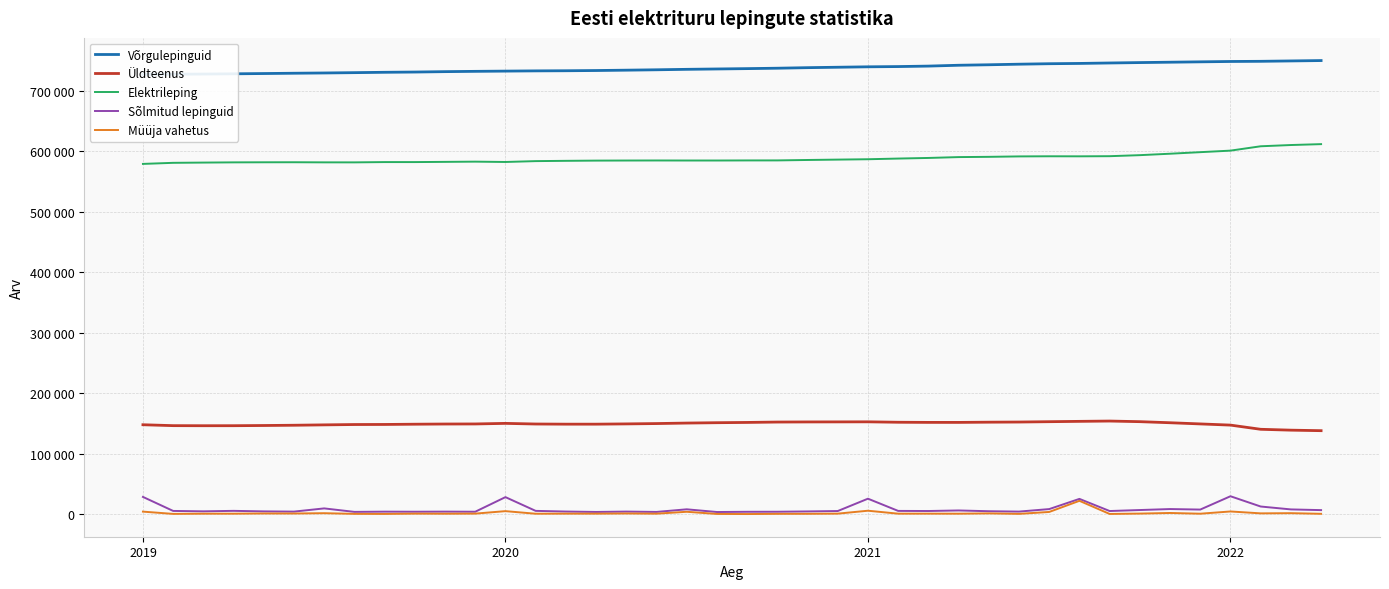

Reading left to right, what are all the values shown in this chart?

Võrgulepinguid: 727506	727795	728076	728475	728930	729429	729863	730399	730989	731409	732063	732557	732949	733330	733543	733917	734495	735133	735890	736485	737061	737740	738639	739349	740052	740462	741238	742632	743436	744386	745166	745642	746386	747063	747666	748281	748867	749145	749776	750390
Üldteenus: 148039	146549	146420	146459	146783	147214	147836	148397	148512	148927	149235	149356	150303	149258	148998	149000	149441	149998	150821	151417	151852	152497	152683	152768	152871	152156	151924	151905	152279	152524	153089	153642	154155	153132	151356	149399	147450	140523	139085	138229
Elektrileping: 579467	581246	581656	582016	582147	582215	582027	582002	582477	582482	582828	583201	582646	584072	584545	584917	585054	585135	585069	585068	585209	585243	585956	586581	587181	588306	589314	590727	591157	591862	592077	592000	592231	593931	596310	598882	601417	608622	610691	612161
Sõlmitud lepinguid: 28680	5495	4825	5619	4750	4375	9676	3916	4302	4174	4353	4171	28321	5585	4486	3808	4414	3838	8170	3701	4075	4151	4675	5323	25734	5532	5363	6274	5004	4404	8545	25412	5337	6981	8596	7744	29779	12795	8009	6836
Müüja vahetus: 4338	590	924	926	1268	1227	1753	641	522	1003	867	1040	5136	859	980	971	1277	945	4088	512	336	668	725	1013	5846	960	982	913	1409	623	3804	22213	492	1096	2115	901	4597	1477	1792	728